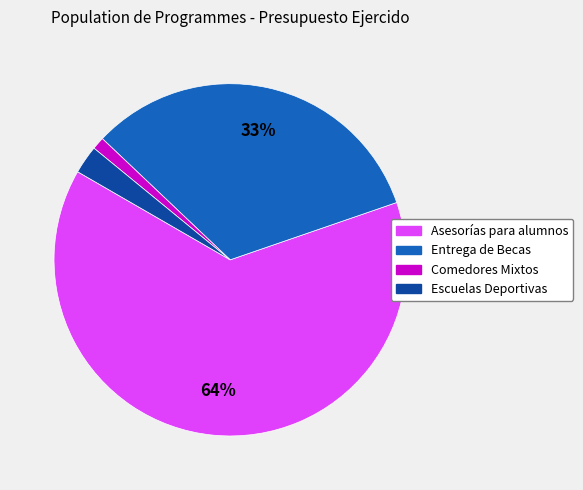

What is the ratio of the value at Entrega de Becas to the value at Asesorías para alumnos?

0.5